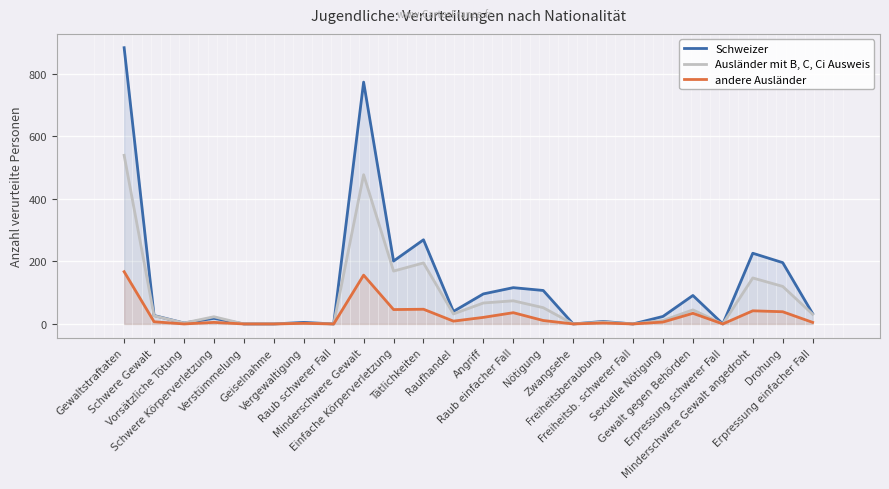

How many data points in andere Ausländer are above 7?

11